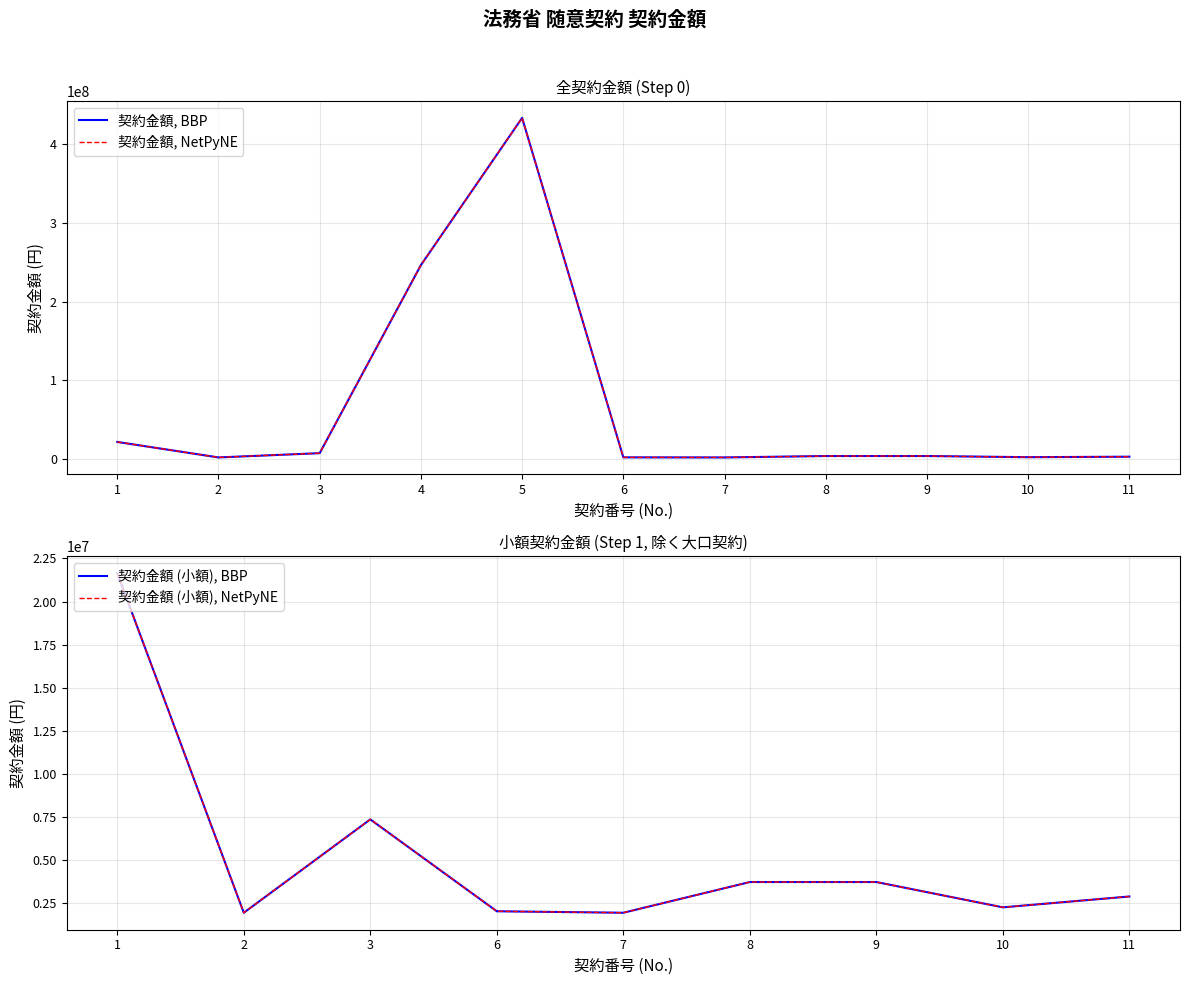

At which category does the data reach its first local peak?

5